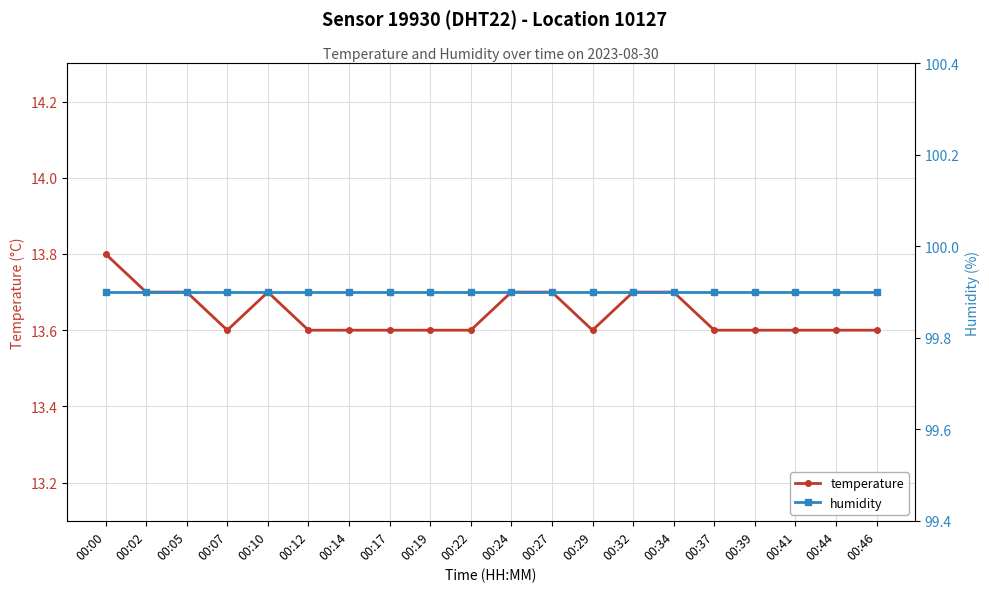

What is the highest value of the humidity series?

99.9